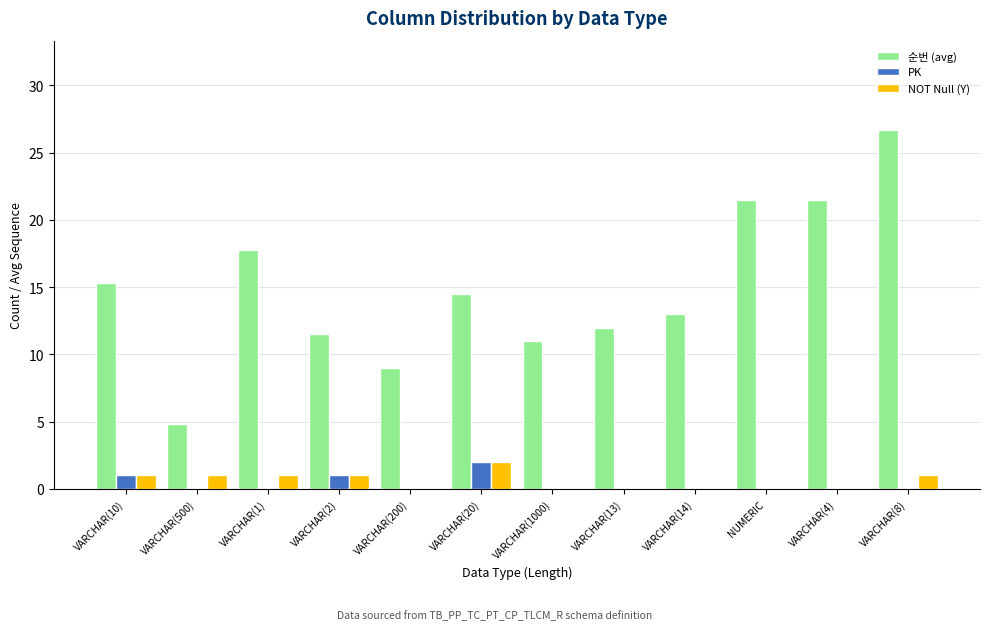

What is the maximum value shown in the chart?

26.7